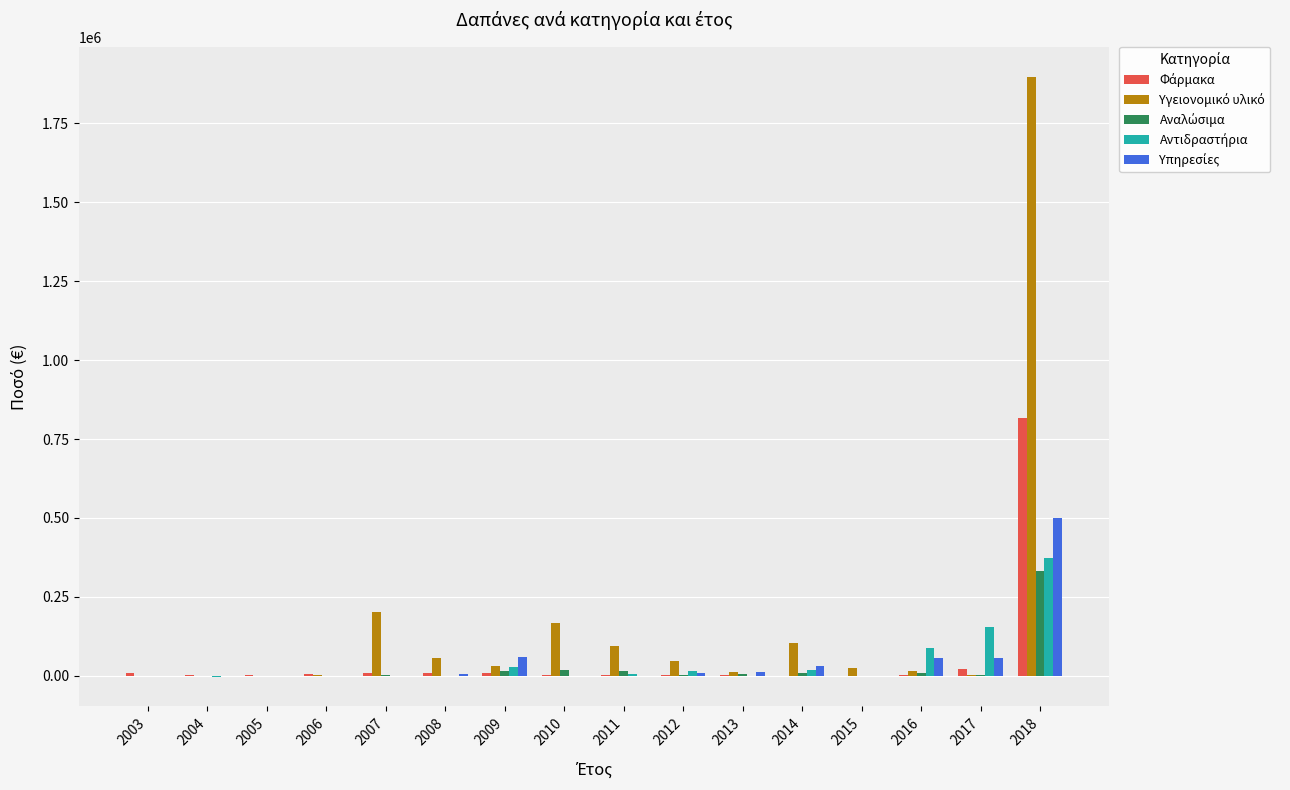

What is the maximum value shown in the chart?

1897857.7